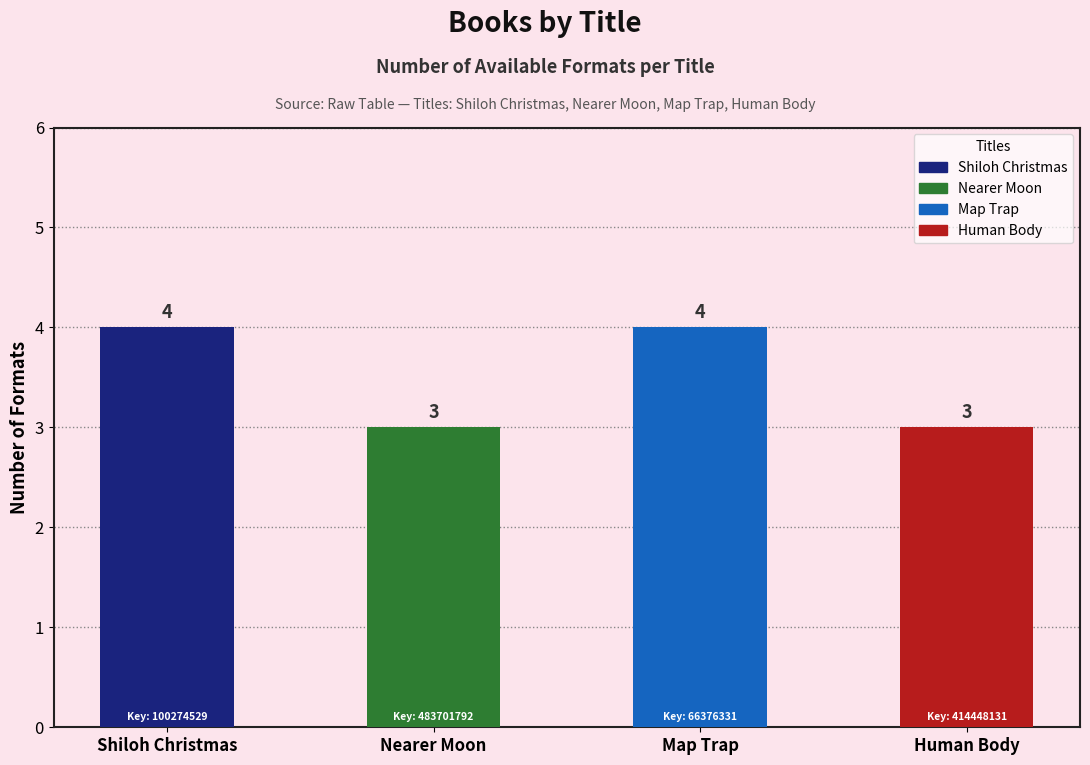

What is the maximum value shown in the chart?

4